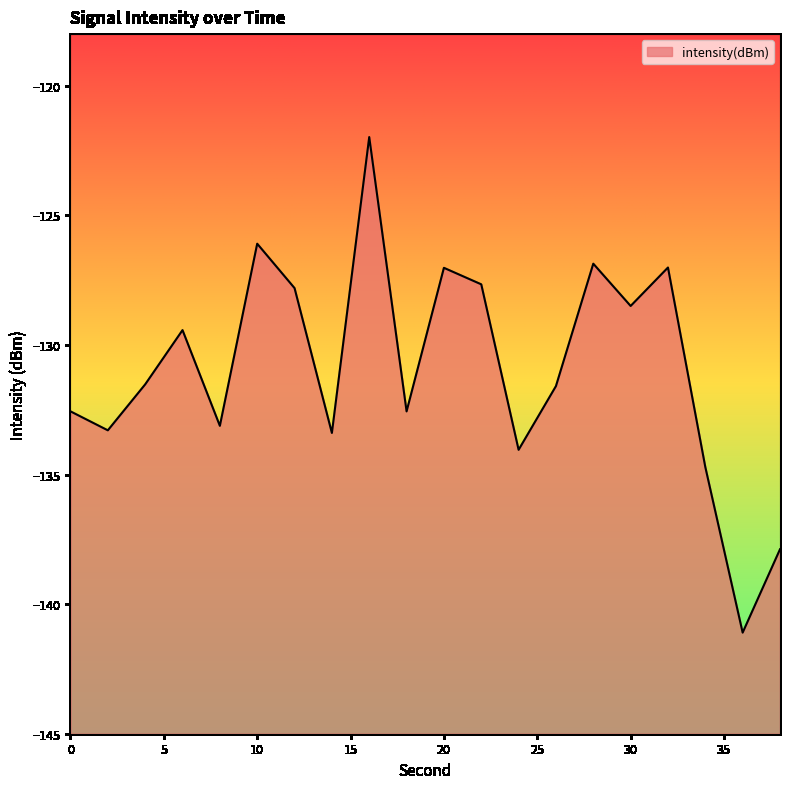

What is the approximate value at 20?

-127.0